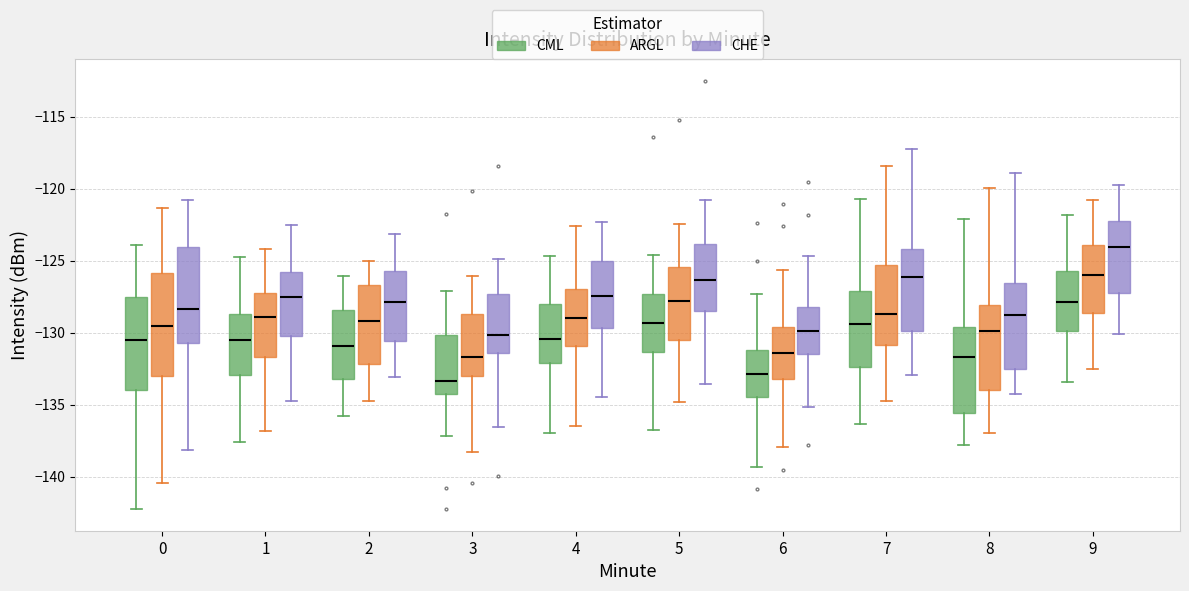

Reading left to right, read every box against the y-axis: the position of its median line, the range the box covers, and the ends of its whiskers. The values are not printed on the chart, so give them approximately, as read against the axis.

0 (CML): median -130.5, box -134.0 to -127.5, whiskers -142.5 to -124.0
0 (ARGL): median -129.5, box -133.0 to -126.0, whiskers -140.5 to -121.5
0 (CHE): median -128.5, box -130.5 to -124.0, whiskers -138.0 to -121.0
1 (CML): median -130.5, box -133.0 to -128.5, whiskers -137.5 to -124.5
1 (ARGL): median -129.0, box -131.5 to -127.0, whiskers -137.0 to -124.0
1 (CHE): median -127.5, box -130.0 to -126.0, whiskers -135.0 to -122.5
2 (CML): median -131.0, box -133.0 to -128.5, whiskers -136.0 to -126.0
2 (ARGL): median -129.0, box -132.0 to -126.5, whiskers -135.0 to -125.0
2 (CHE): median -128.0, box -130.5 to -125.5, whiskers -133.0 to -123.0
3 (CML): median -133.5, box -134.0 to -130.0, whiskers -137.0 to -127.0
3 (ARGL): median -131.5, box -133.0 to -128.5, whiskers -138.5 to -126.0
3 (CHE): median -130.0, box -131.5 to -127.5, whiskers -136.5 to -125.0
4 (CML): median -130.5, box -132.0 to -128.0, whiskers -137.0 to -124.5
4 (ARGL): median -129.0, box -131.0 to -127.0, whiskers -136.5 to -122.5
4 (CHE): median -127.5, box -129.5 to -125.0, whiskers -134.5 to -122.5
5 (CML): median -129.5, box -131.5 to -127.5, whiskers -136.5 to -124.5
5 (ARGL): median -128.0, box -130.5 to -125.5, whiskers -135.0 to -122.5
5 (CHE): median -126.5, box -128.5 to -124.0, whiskers -133.5 to -121.0
6 (CML): median -133.0, box -134.5 to -131.0, whiskers -139.5 to -127.5
6 (ARGL): median -131.5, box -133.0 to -129.5, whiskers -138.0 to -125.5
6 (CHE): median -130.0, box -131.5 to -128.0, whiskers -135.0 to -124.5
7 (CML): median -129.5, box -132.5 to -127.0, whiskers -136.5 to -120.5
7 (ARGL): median -128.5, box -131.0 to -125.5, whiskers -135.0 to -118.5
7 (CHE): median -126.0, box -130.0 to -124.0, whiskers -133.0 to -117.5
8 (CML): median -131.5, box -135.5 to -129.5, whiskers -138.0 to -122.0
8 (ARGL): median -130.0, box -134.0 to -128.0, whiskers -137.0 to -120.0
8 (CHE): median -129.0, box -132.5 to -126.5, whiskers -134.0 to -119.0
9 (CML): median -128.0, box -130.0 to -125.5, whiskers -133.5 to -122.0
9 (ARGL): median -126.0, box -128.5 to -124.0, whiskers -132.5 to -121.0
9 (CHE): median -124.0, box -127.0 to -122.0, whiskers -130.0 to -120.0